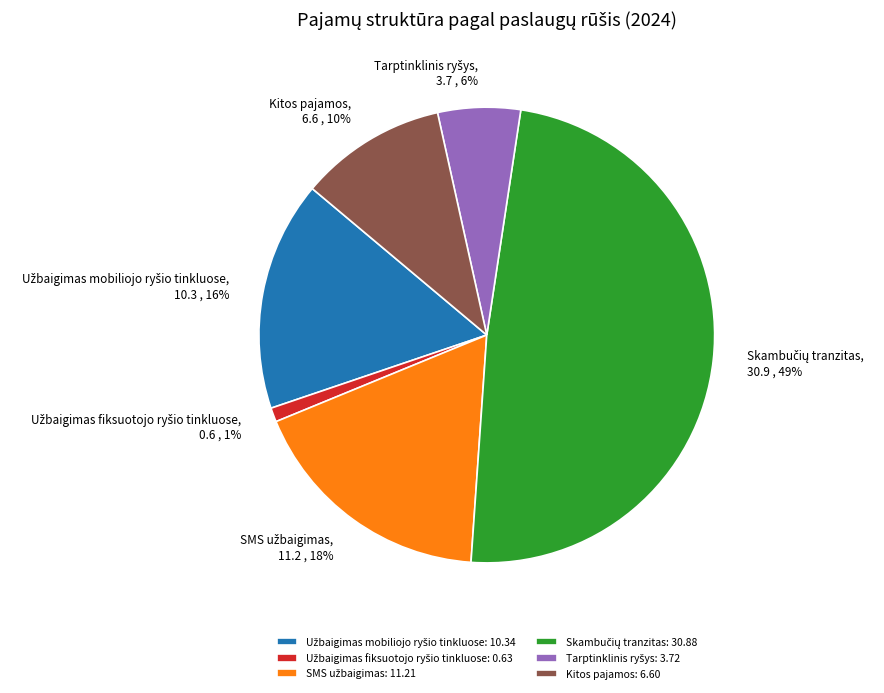

Count the number of slices in the pie.

6